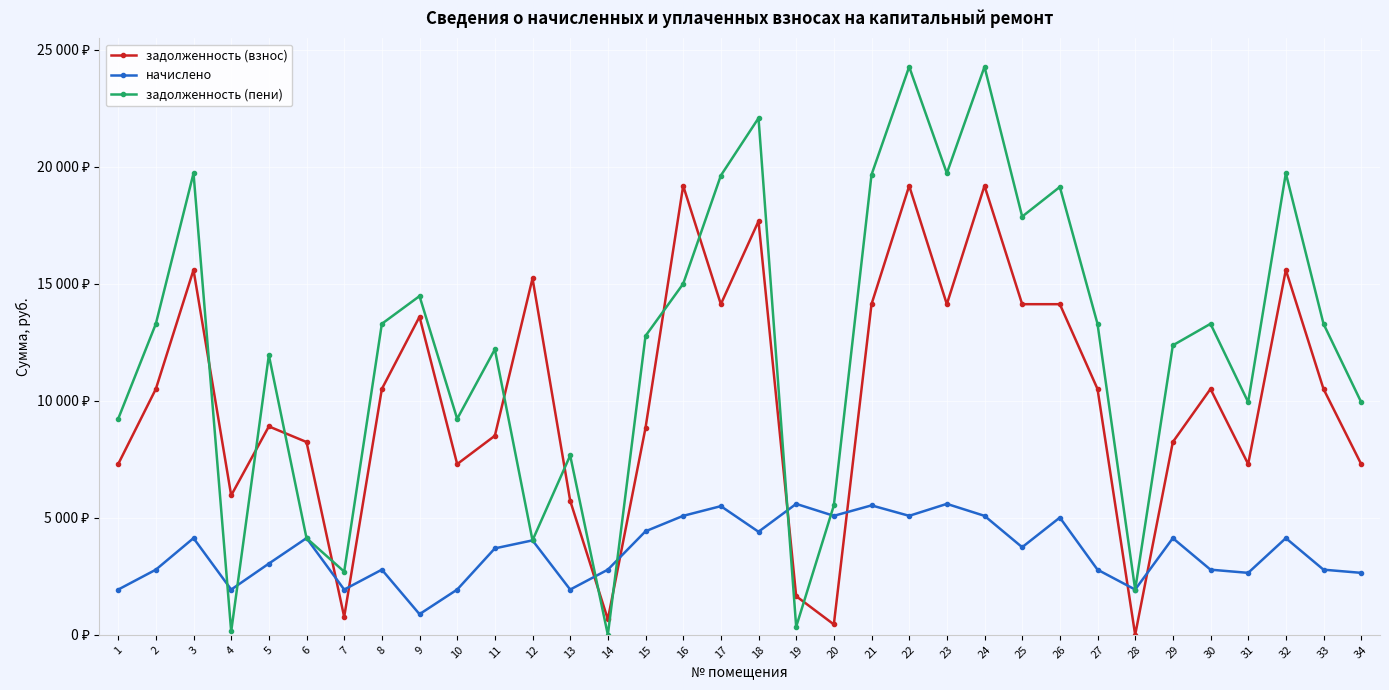

Does the chart have visible grid lines?

Yes